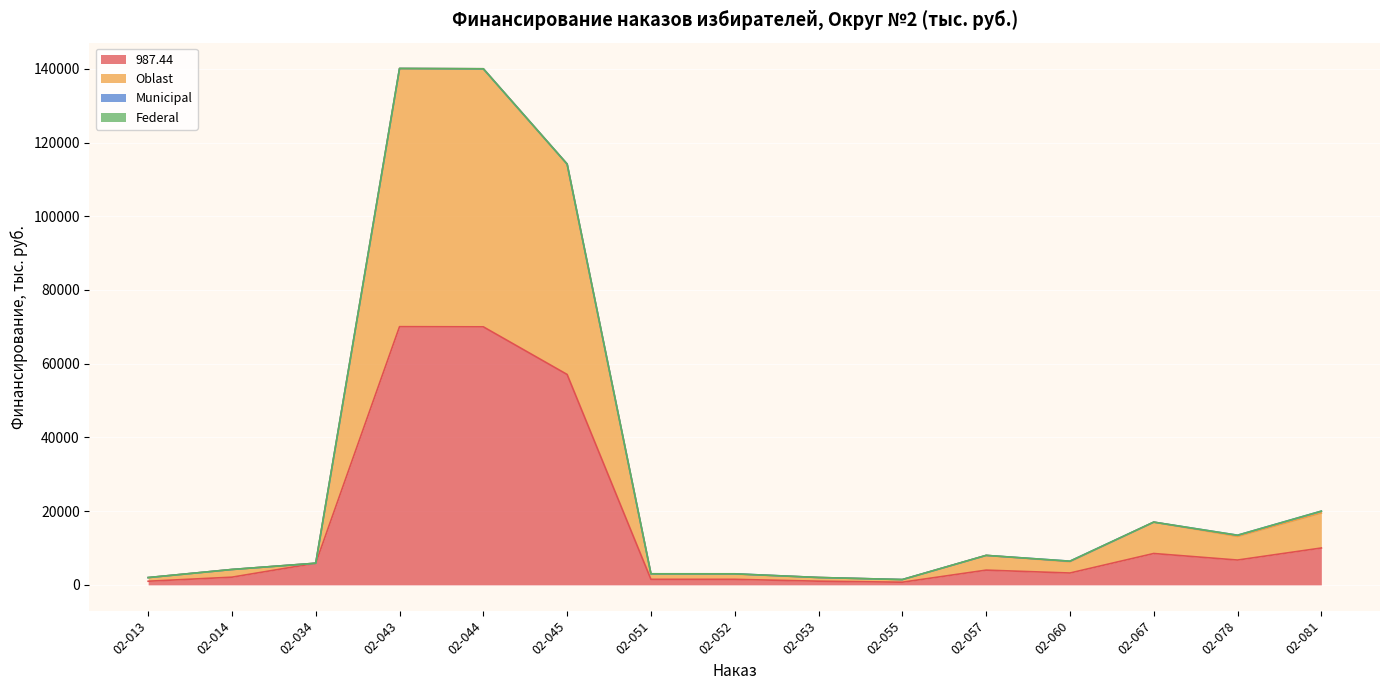

How many data points in 987.44 are less than 3997?

7